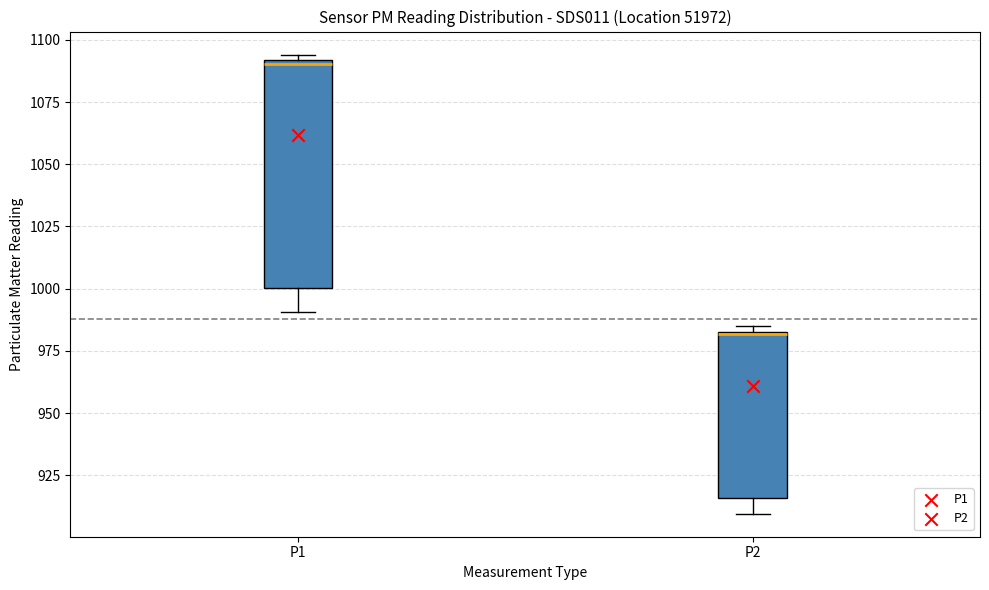

Reading left to right, read every box against the y-axis: the position of its median line, the range the box covers, and the ends of its whiskers. The values are not printed on the chart, so give them approximately, as read against the axis.

P1: median 1090, box 1000 to 1090, whiskers 990 to 1095
P2: median 980 (drawn on the box's upper edge), box 915 to 985, whiskers 910 to 985 (just above the box's upper edge)